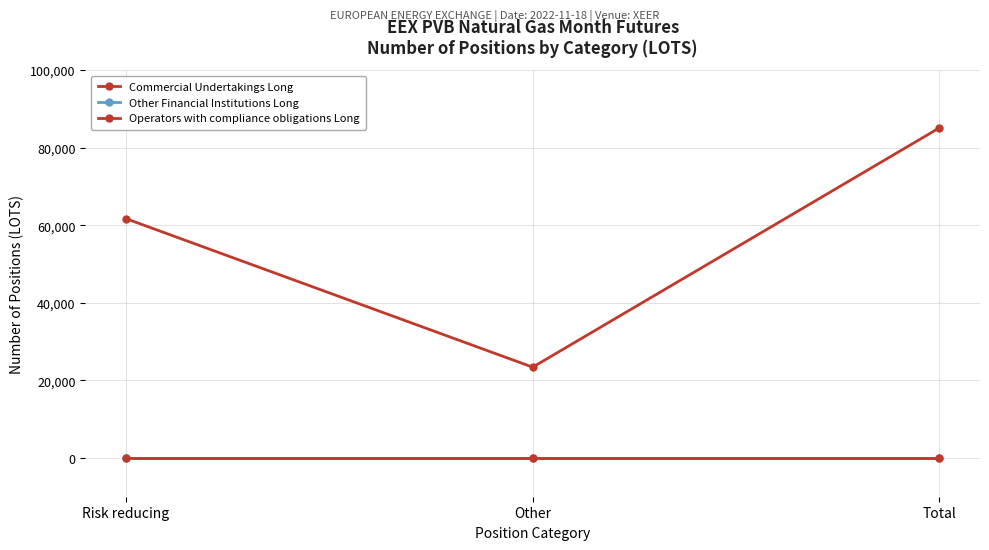

What position from the right is Risk reducing?

3